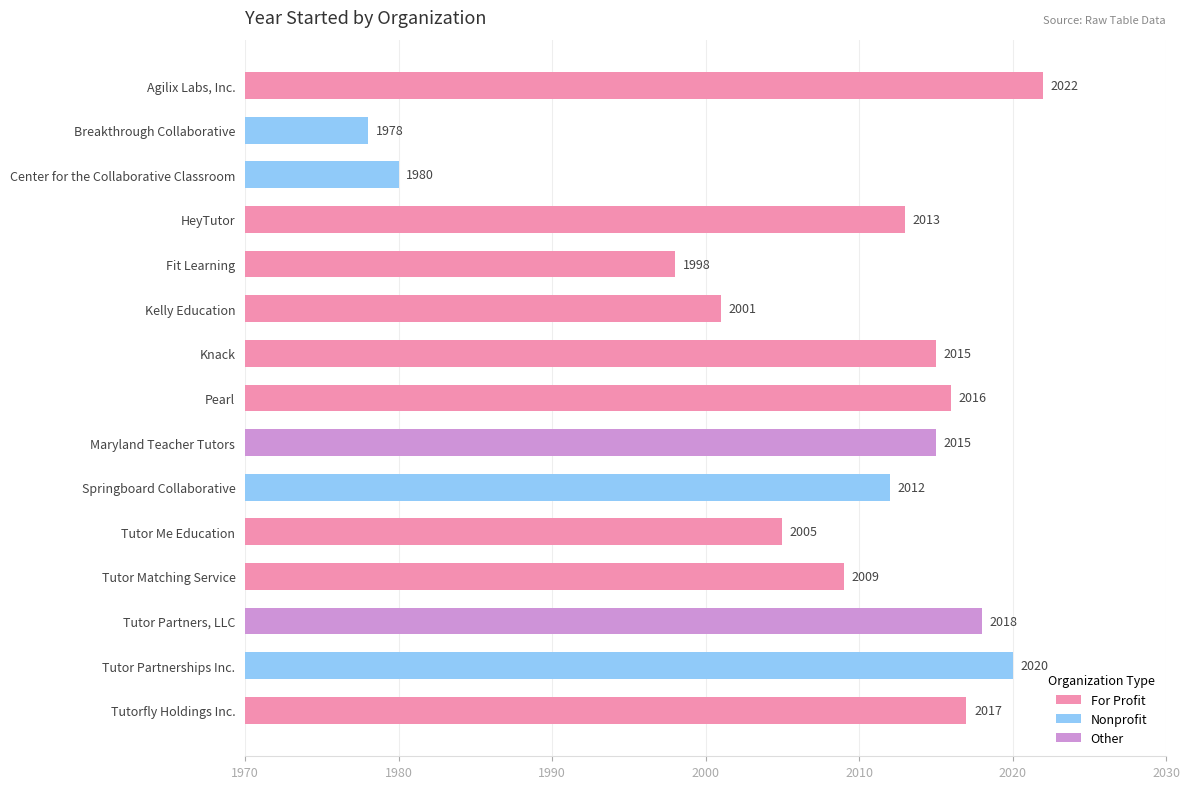

Which category has the lowest value across all series?

Breakthrough Collaborative